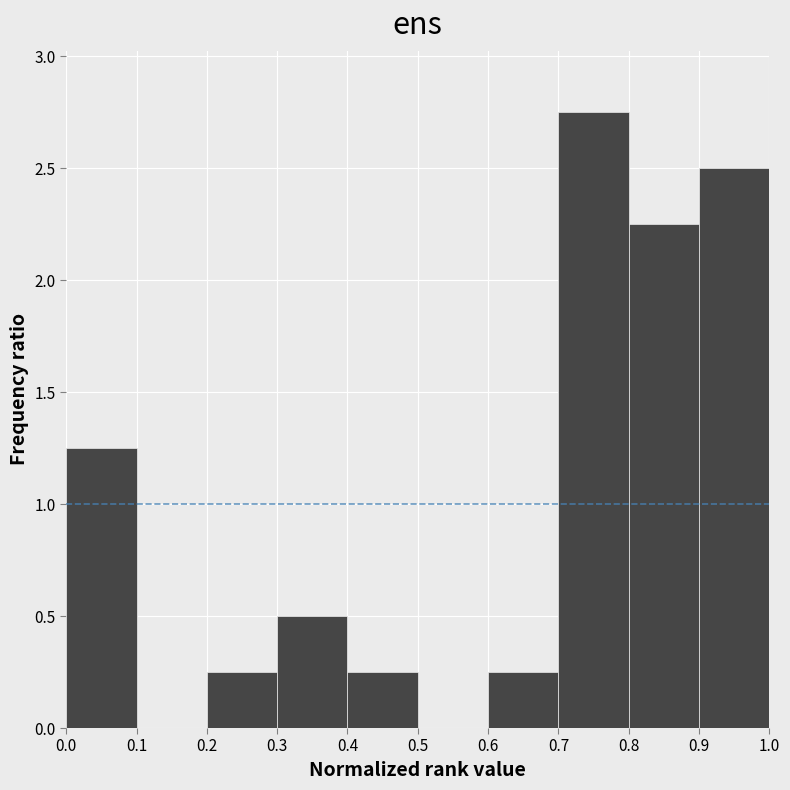

Reading left to right, transcribe this chart: for each bar, give the range it covers on the x-axis and its height. The values are not printed on the chart, so give them approximately, as read against the axis.

0.0 to 0.1: 1.25
0.1 to 0.2: 0
0.2 to 0.3: 0.25
0.3 to 0.4: 0.50
0.4 to 0.5: 0.25
0.5 to 0.6: 0
0.6 to 0.7: 0.25
0.7 to 0.8: 2.75
0.8 to 0.9: 2.25
0.9 to 1.0: 2.50